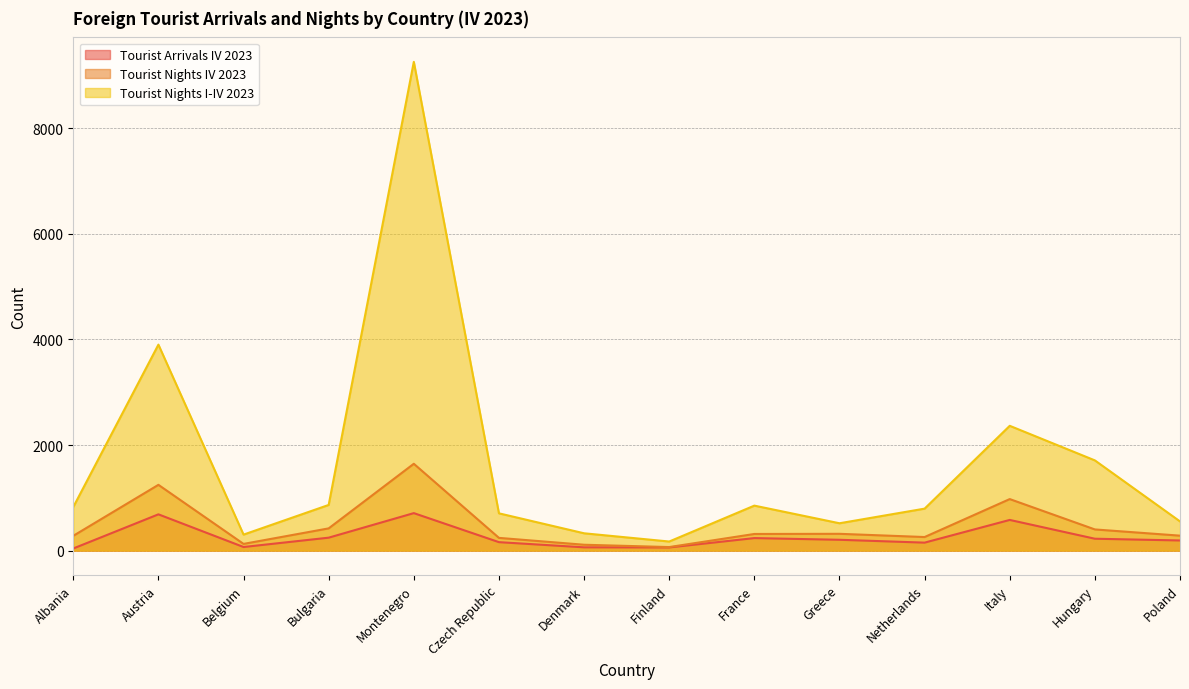

At which category is the sum across all series the highest?

Montenegro